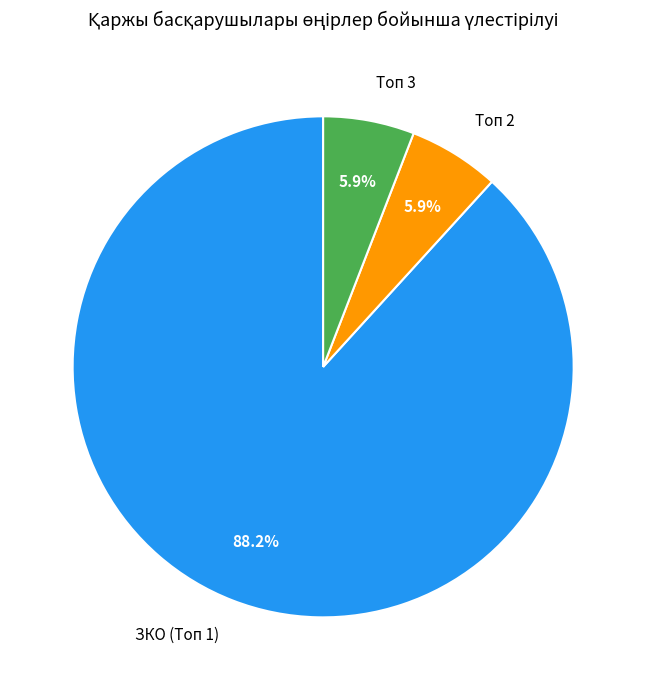

Between Топ 3 and ЗКО (Топ 1), which is larger?

ЗКО (Топ 1)